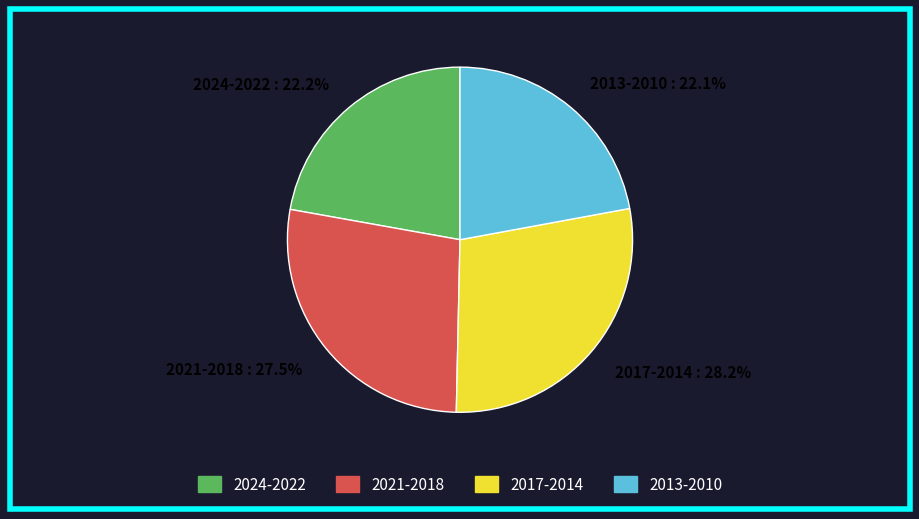

Is there a majority slice in this chart?

No